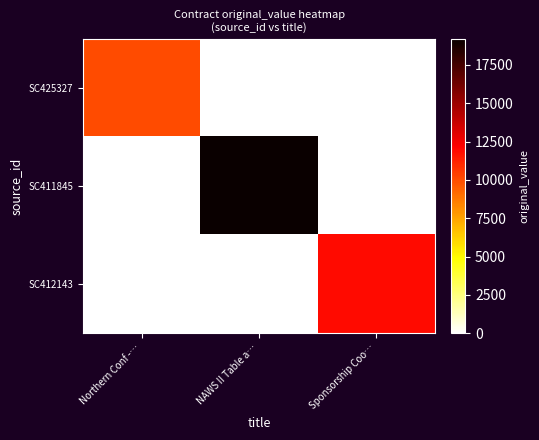

Rank the series at NAWS II Table a… from lowest to highest value.

SC425327, SC412143, SC411845